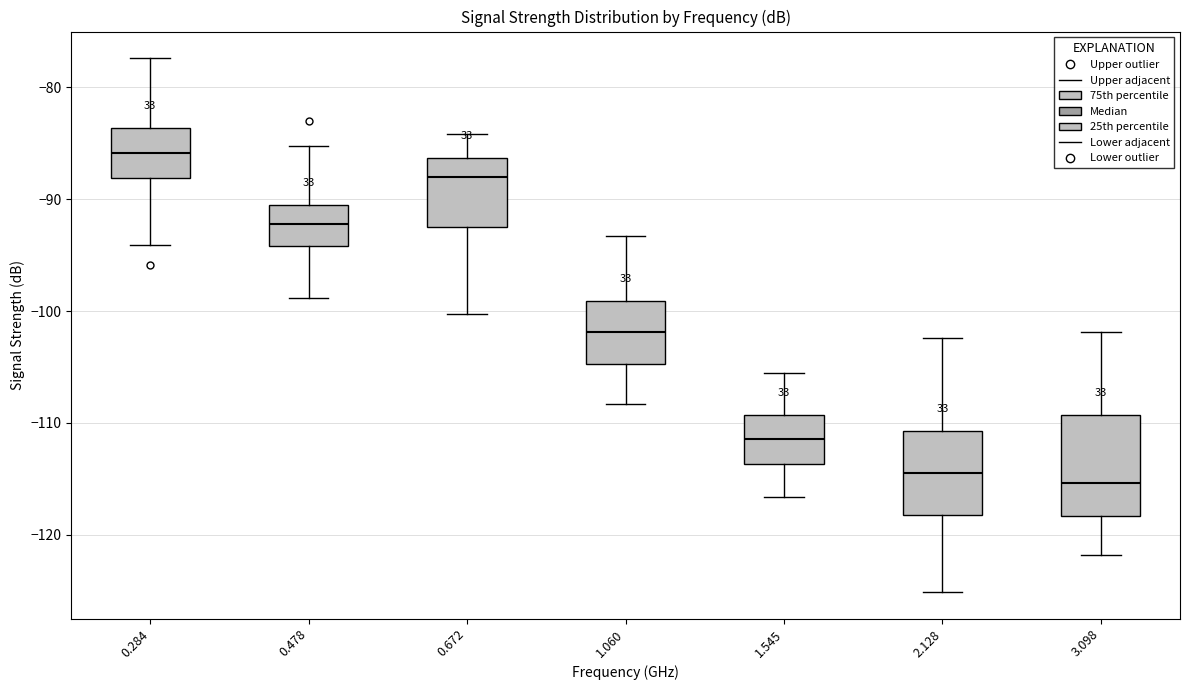

Which box's median line is the highest?

0.284